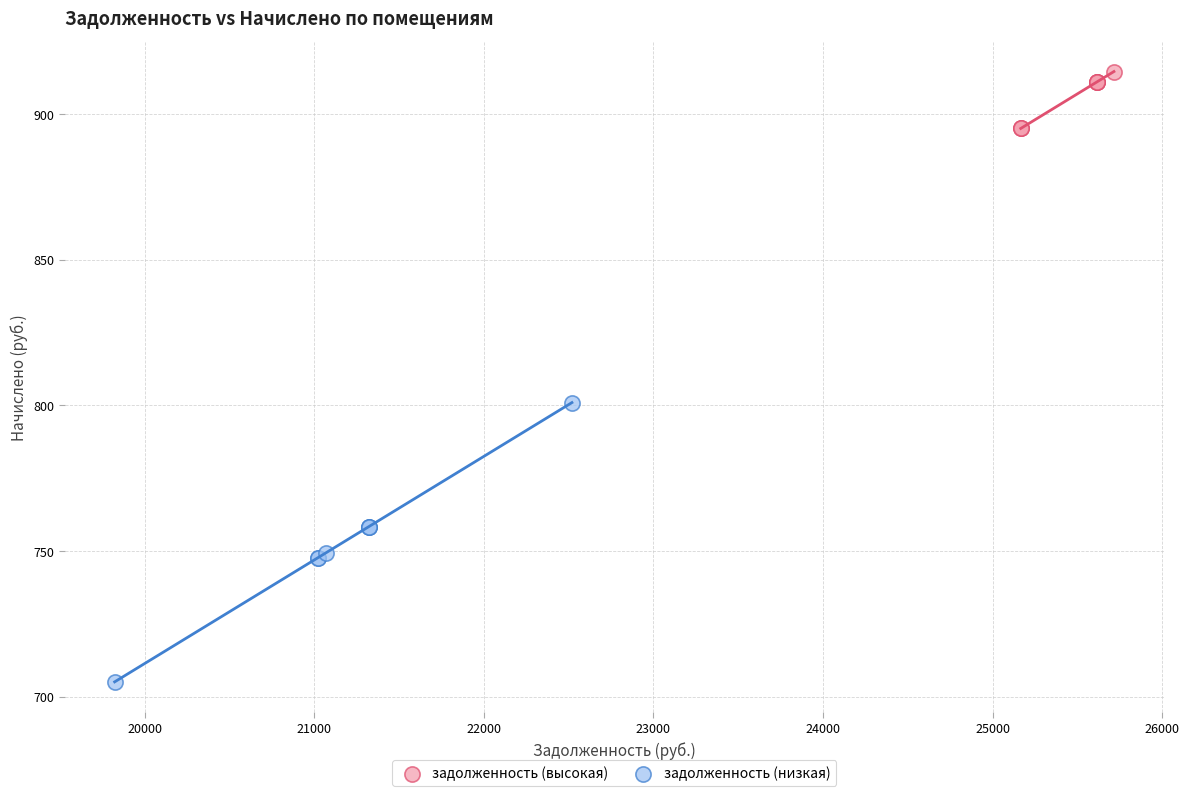

Which series contains the highest Y value?

задолженность (высокая)